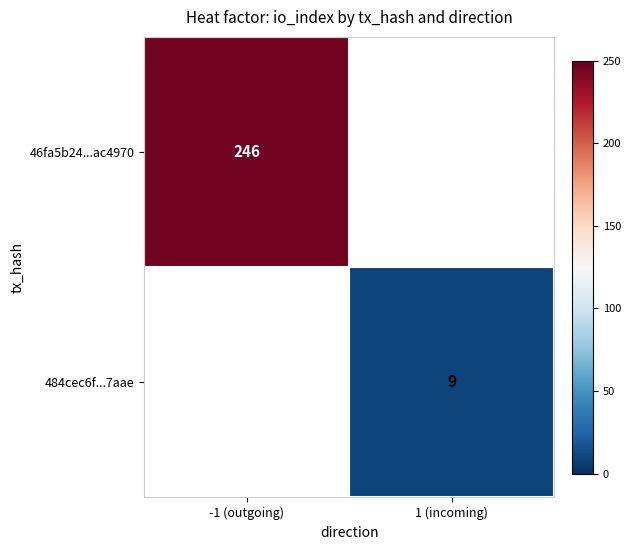

True or false: 46fa5b24...ac4970 has a value of 246.0 at -1 (outgoing).

True